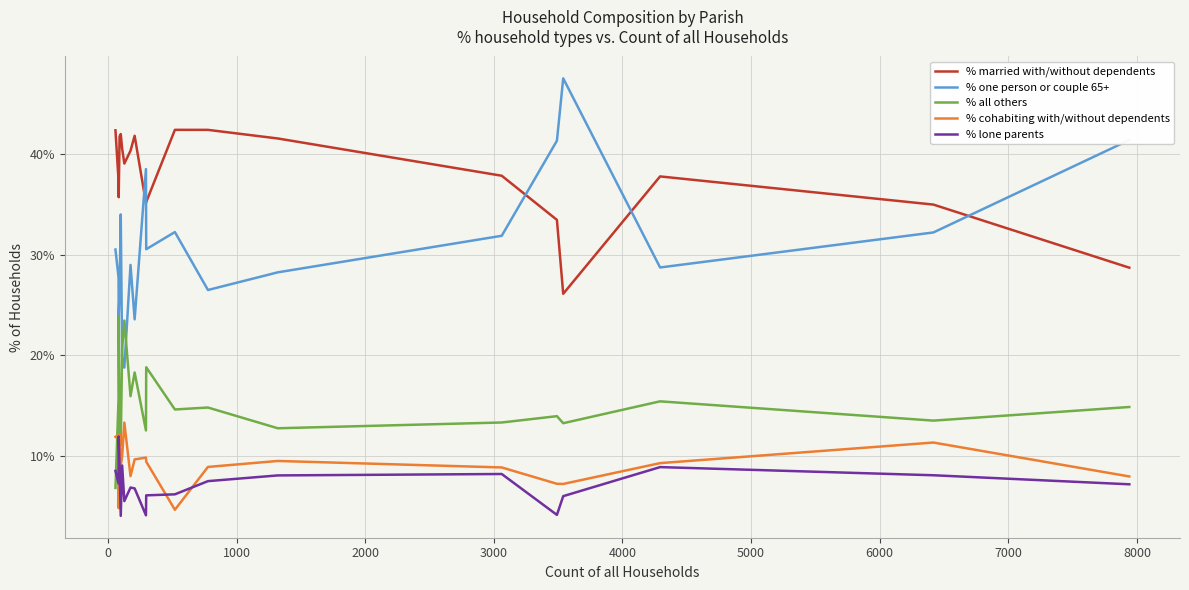

Which series has the largest total across all categories?

% married with/without dependents